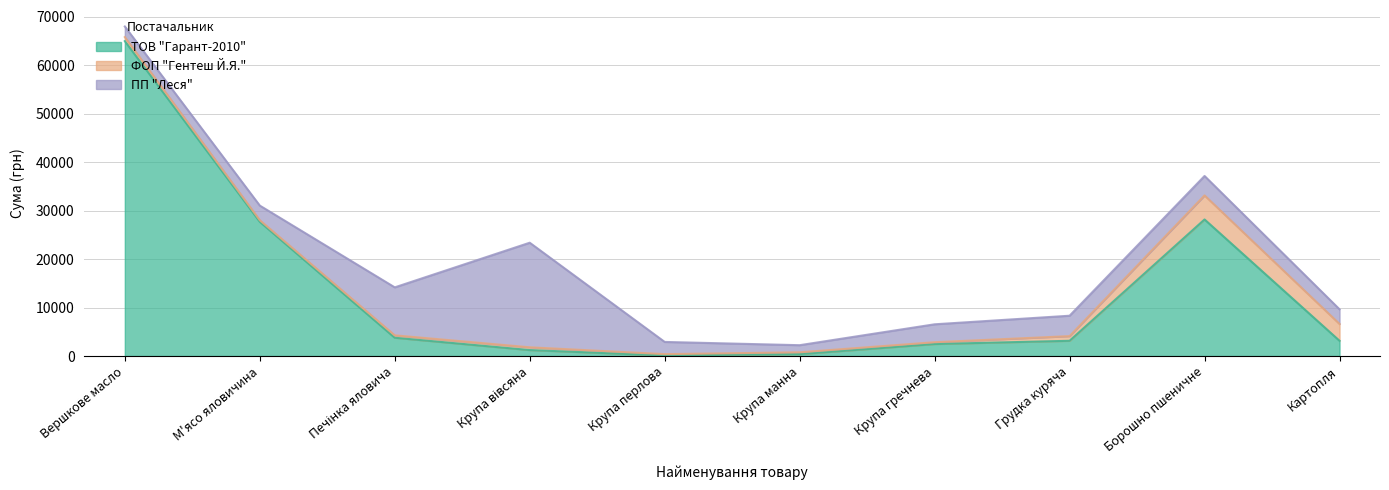

At which label is ФОП "Гентеш Й.Я." closest to 2619?

Картопля